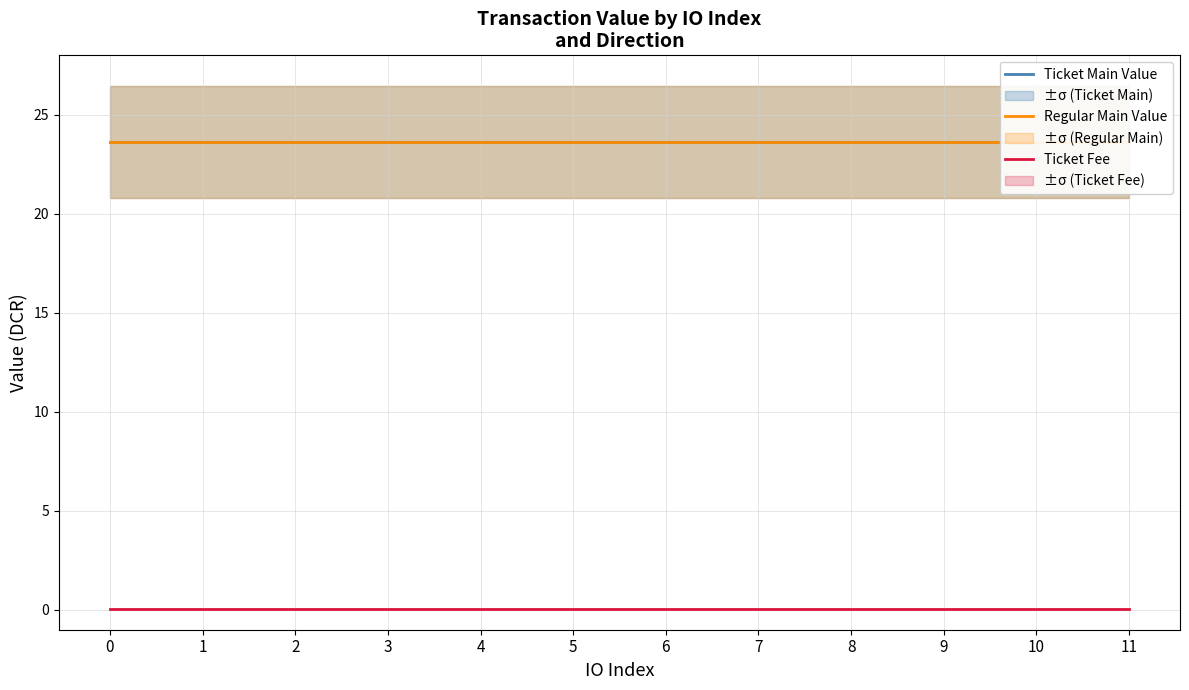

What is the total value across all series at 11?

47.3